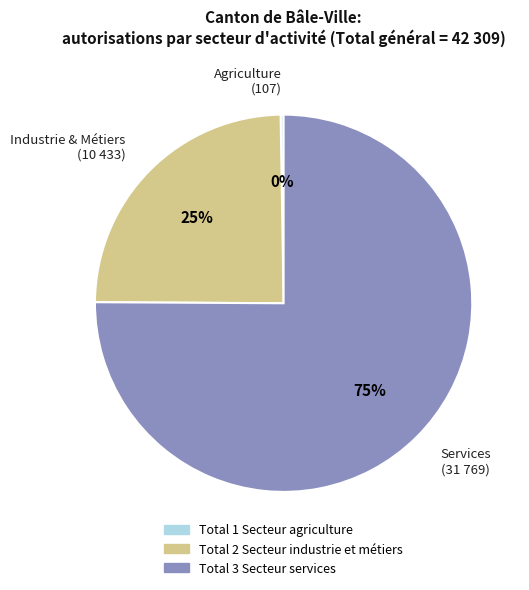

To the nearest percent, what percentage of the pie is Services (31 769)?

75%